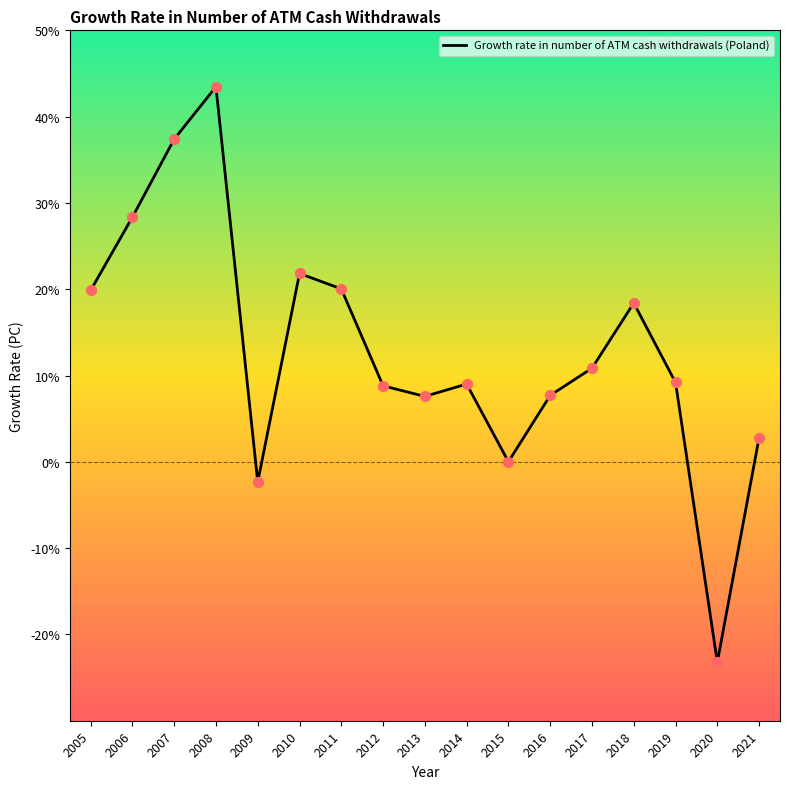

Between 2018 and 2019, which is larger?

2018